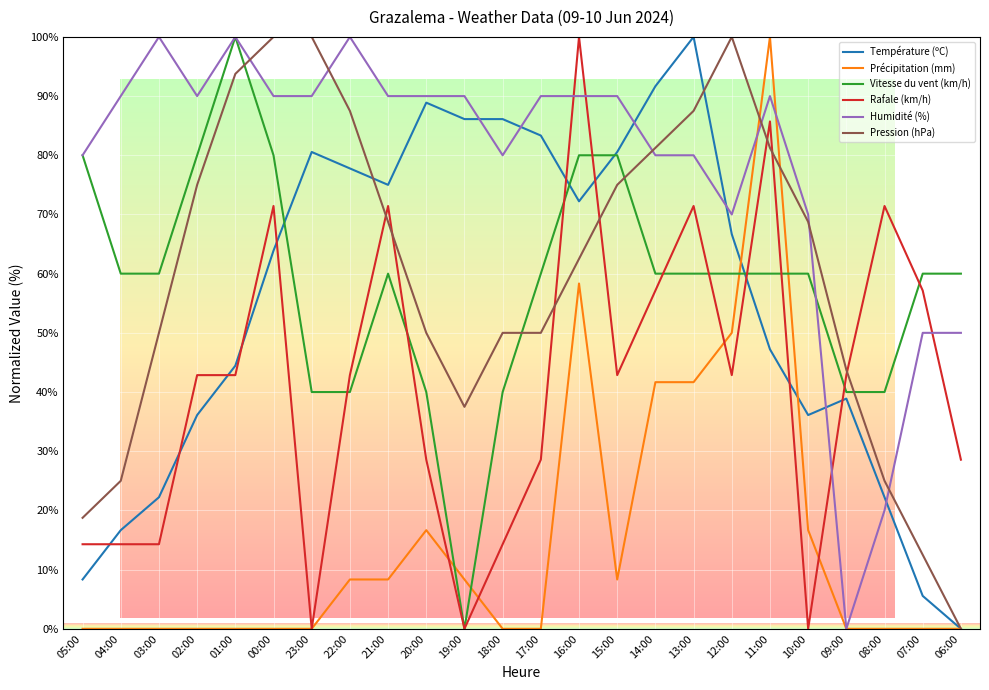

The value of Rafale (km/h) at 07:00 is 57.1. True or false?

True